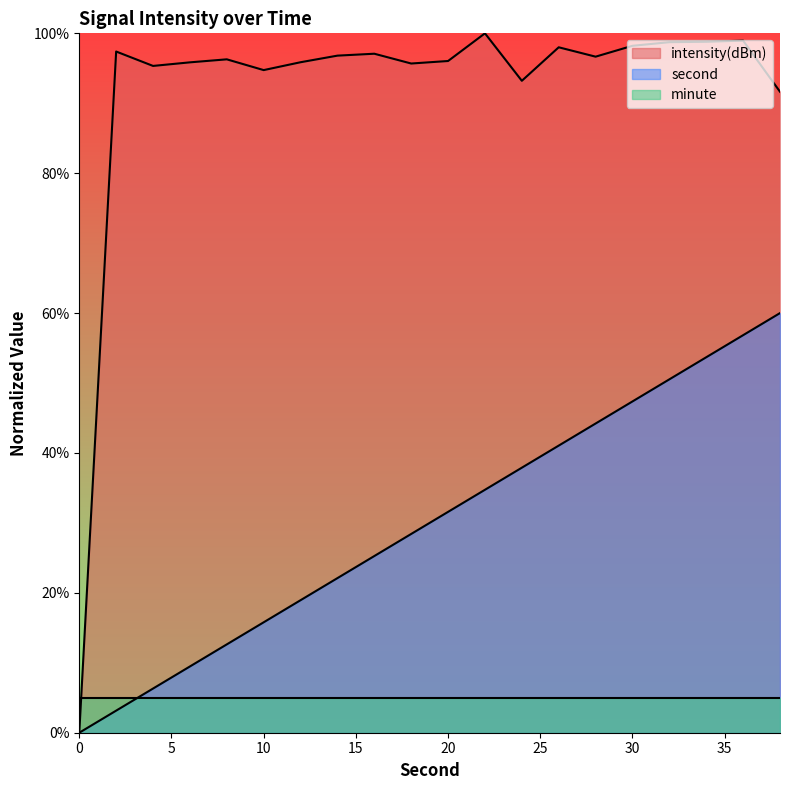

What is the value of the intensity(dBm) point at the 7th from the left?

95.9